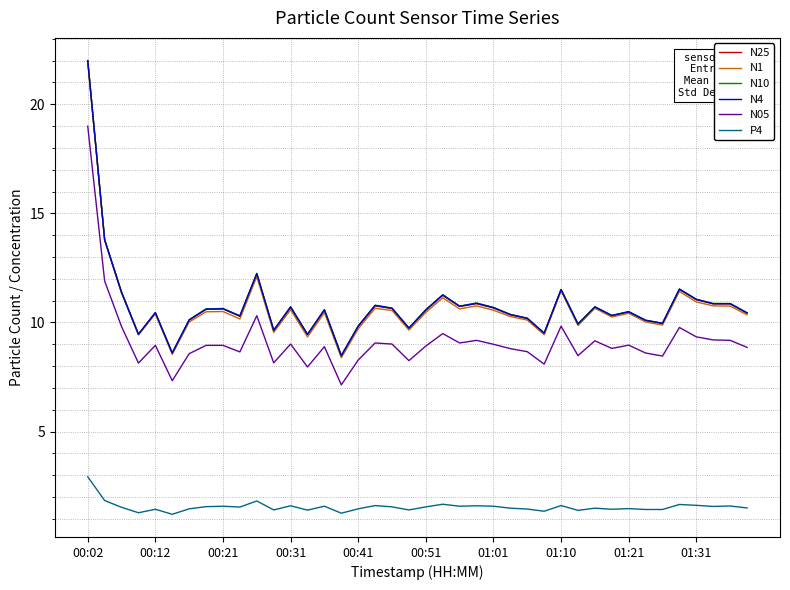

True or false: N05 and N1 intersect in this chart.

False